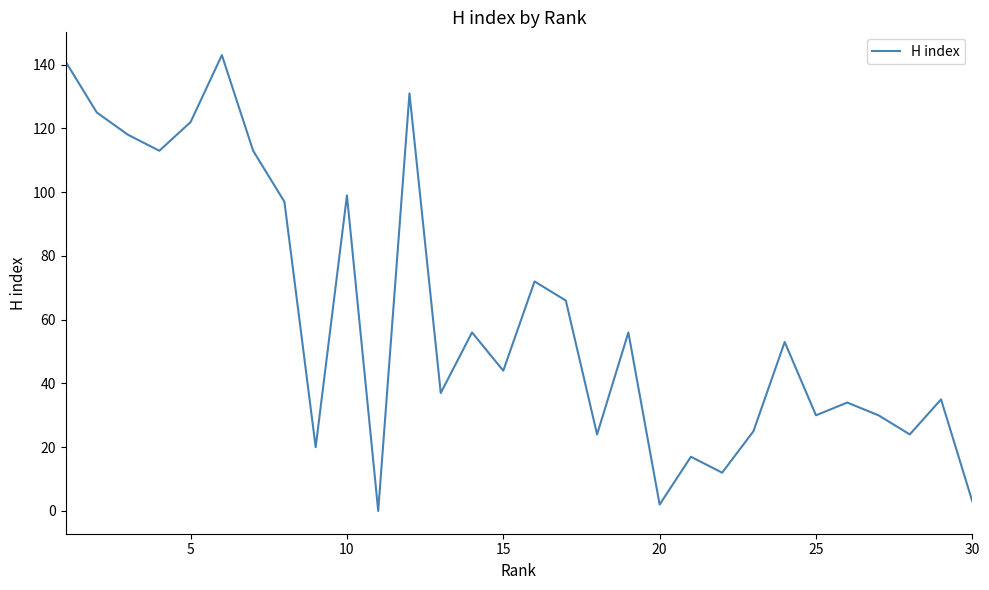

Is this an area chart (filled region under the line)?

No